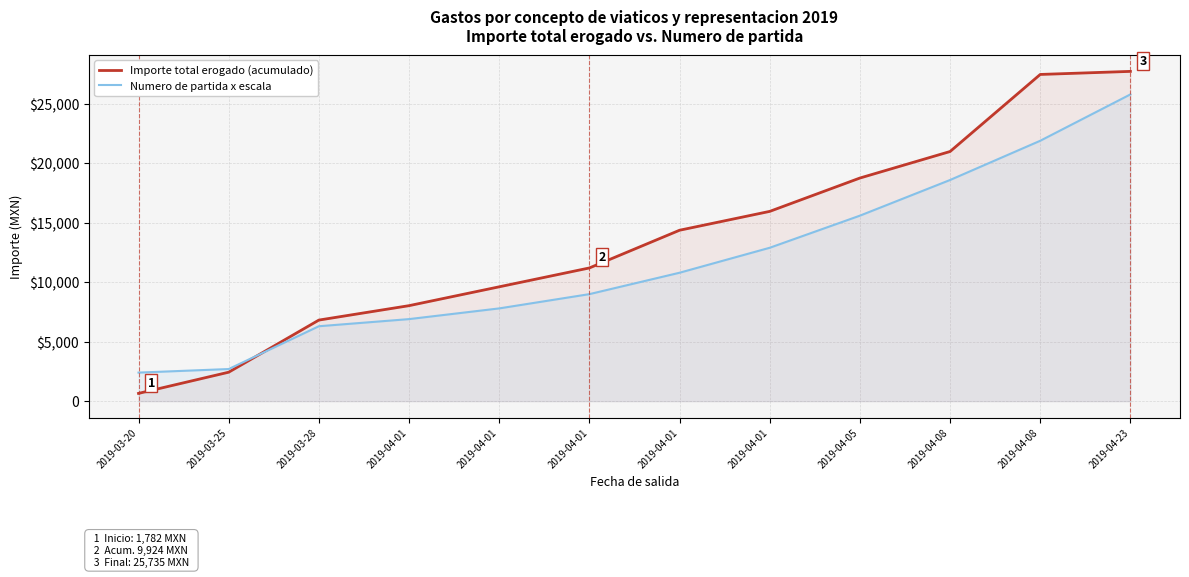

Reading left to right, what are all the values shown in this chart?

Importe total erogado (acumulado): 652.0	2434.1	6817.8	8030.8	9616.7	11202.6	14374.5	15960.4	18764.9	20995.5	27477.6	27735.6
Numero de partida x escala: 2400.0	2700.0	6300.0	6900.0	7800.0	9000.0	10800.0	12900.0	15600.0	18600.0	21900.0	25800.0